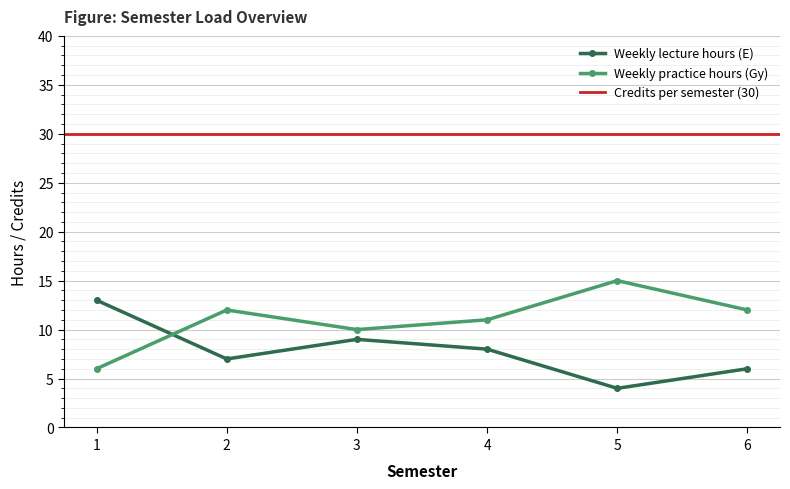

What is the average value of the Weekly practice hours (Gy) series?

11